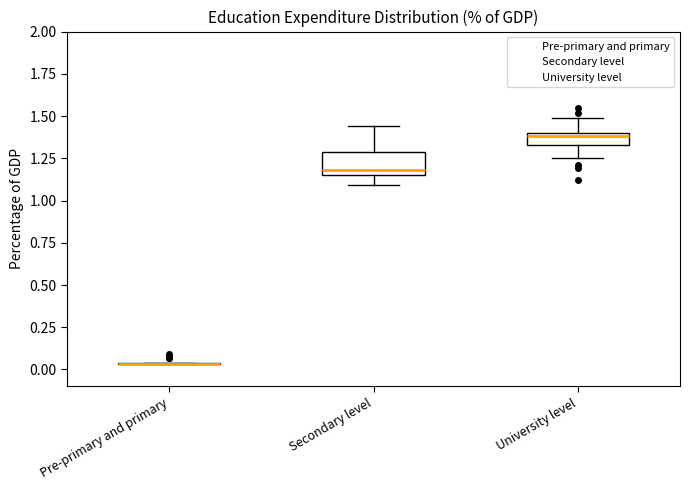

Where does the median line of the box for Secondary level sit on the y-axis? The values are not printed on the chart, so give them approximately, as read against the axis.

1.20